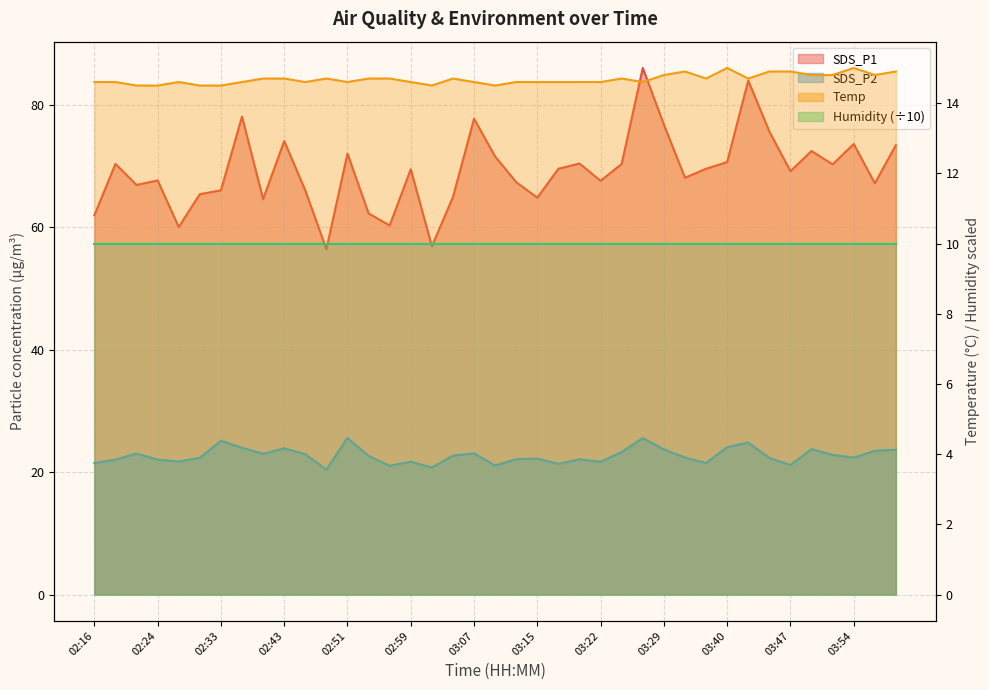

Is it true that SDS_P1 equals 69.6 at 03:37?

True